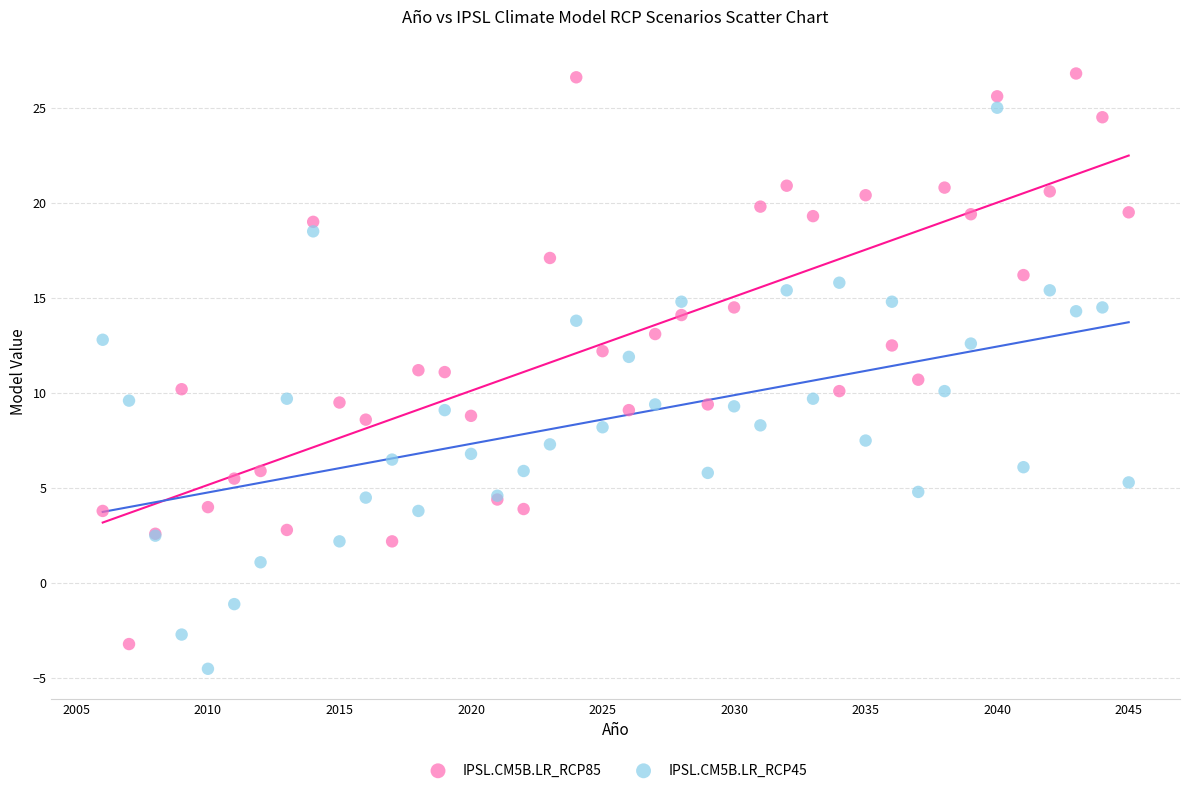

Which series has the largest Y range (max minus min)?

IPSL.CM5B.LR_RCP85